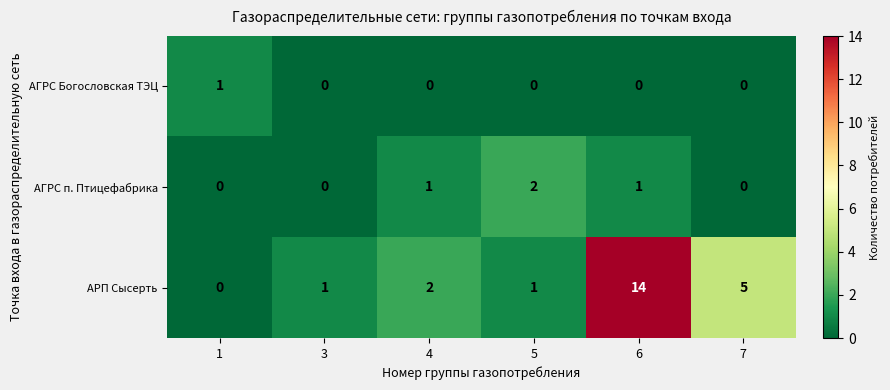

At how many categories does at least one series exceed 4?

2